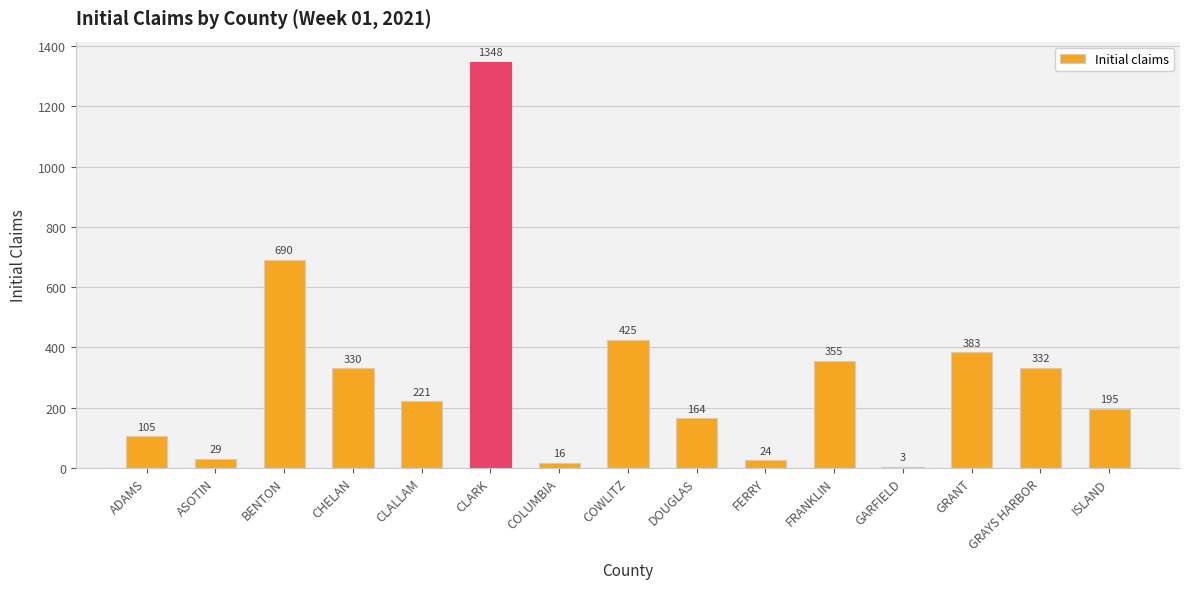

What is the ratio of the value at DOUGLAS to the value at ISLAND?

0.8